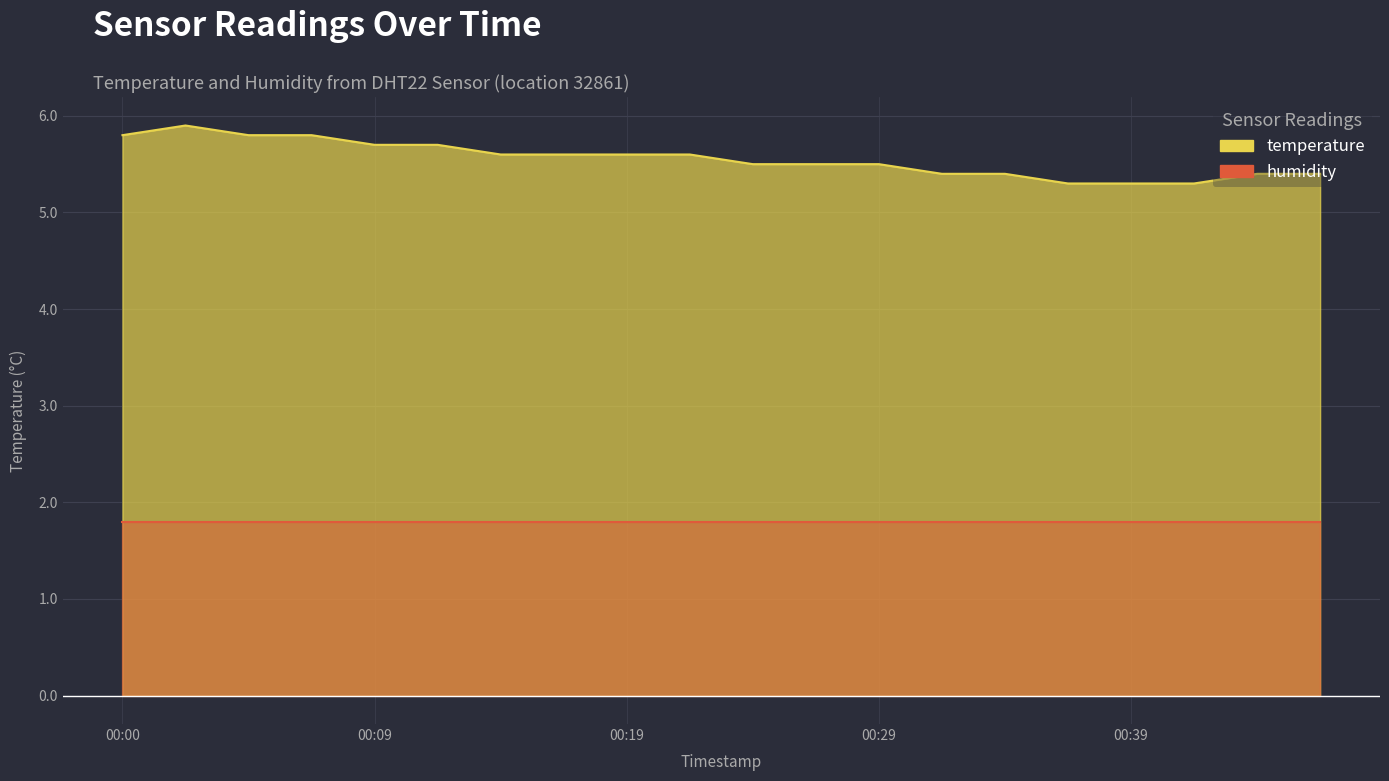

What is the change in value from 00:39 to 00:46?

+0.1